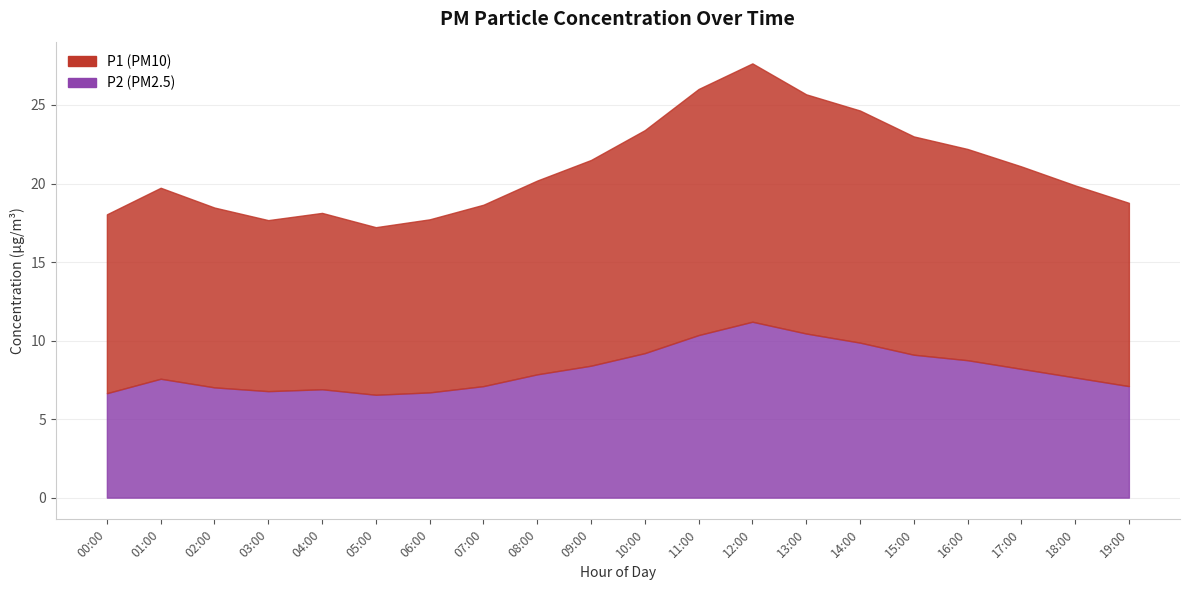

How many categories are shown in the chart?

20